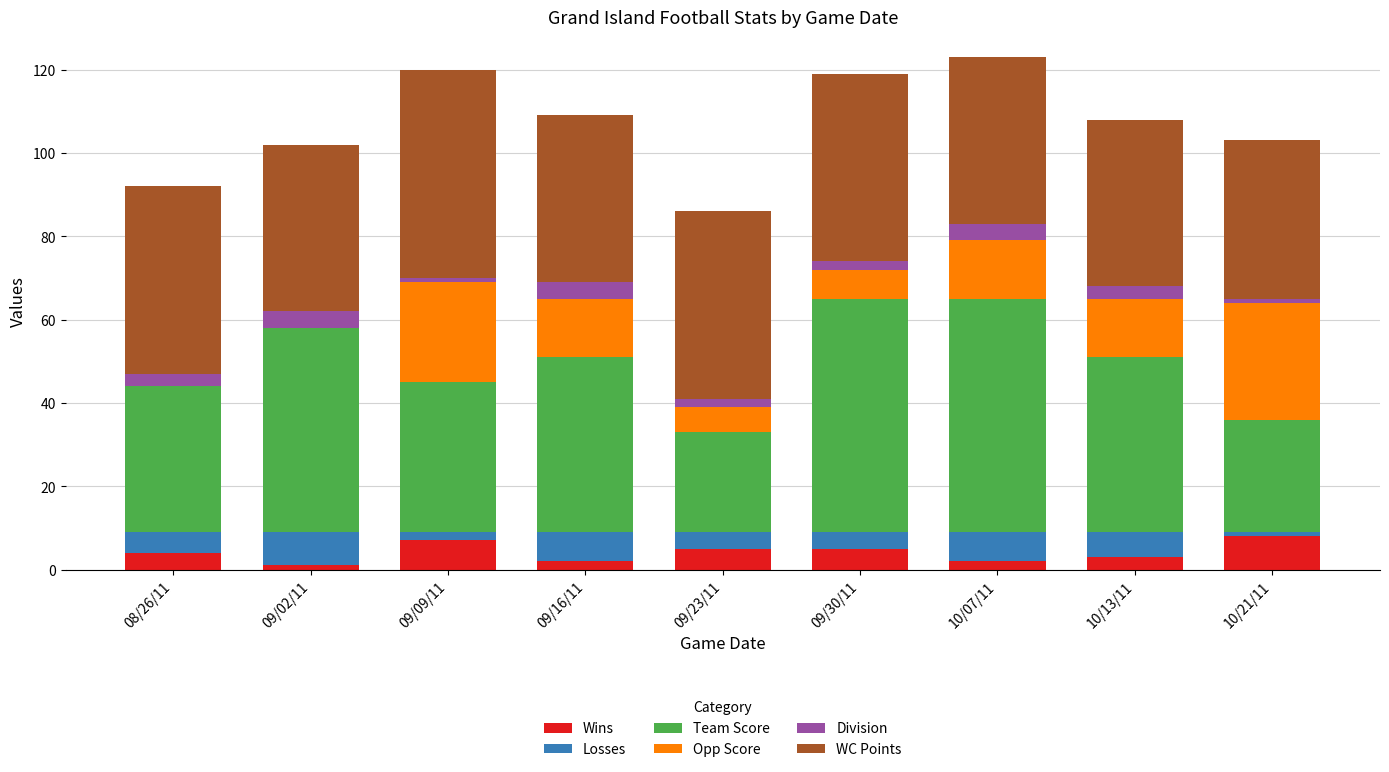

What is the maximum value for Wins?

8